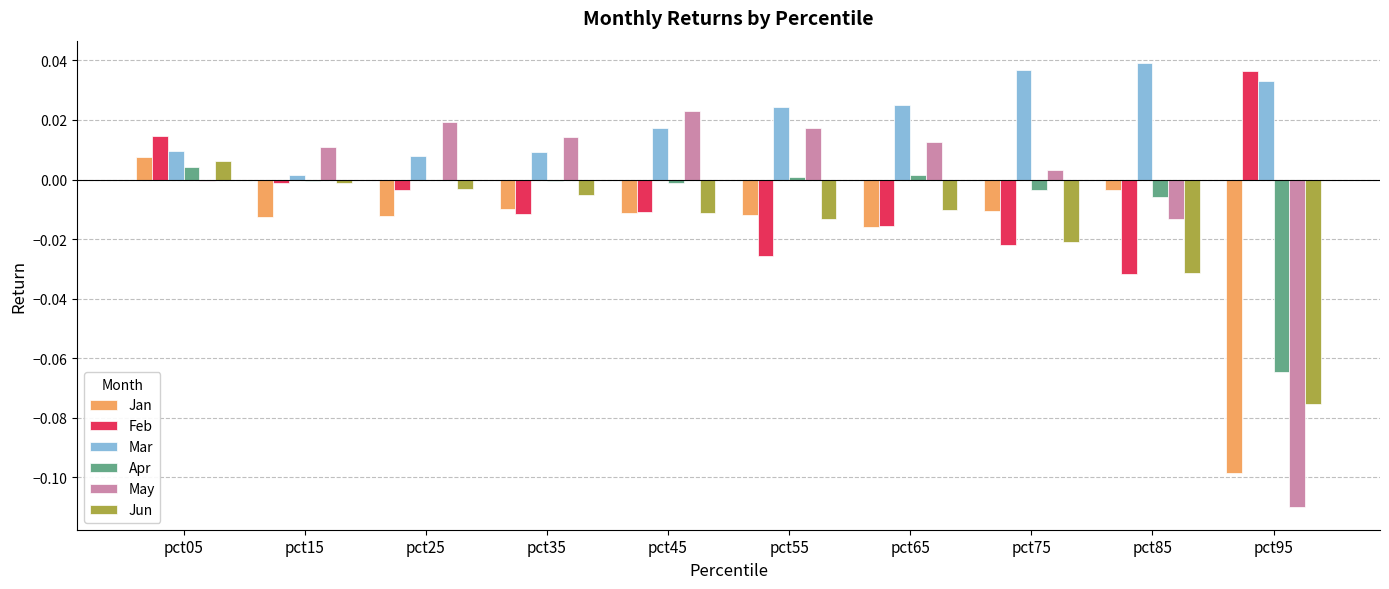

Is the value of Mar at pct85 greater than the value of Apr at pct85?

Yes